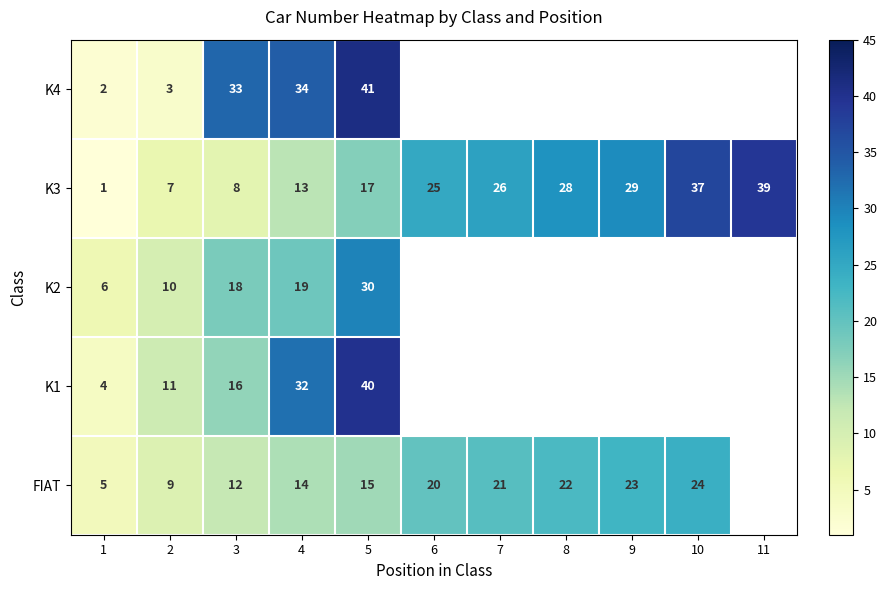

What is the total value across all series at 1?

18